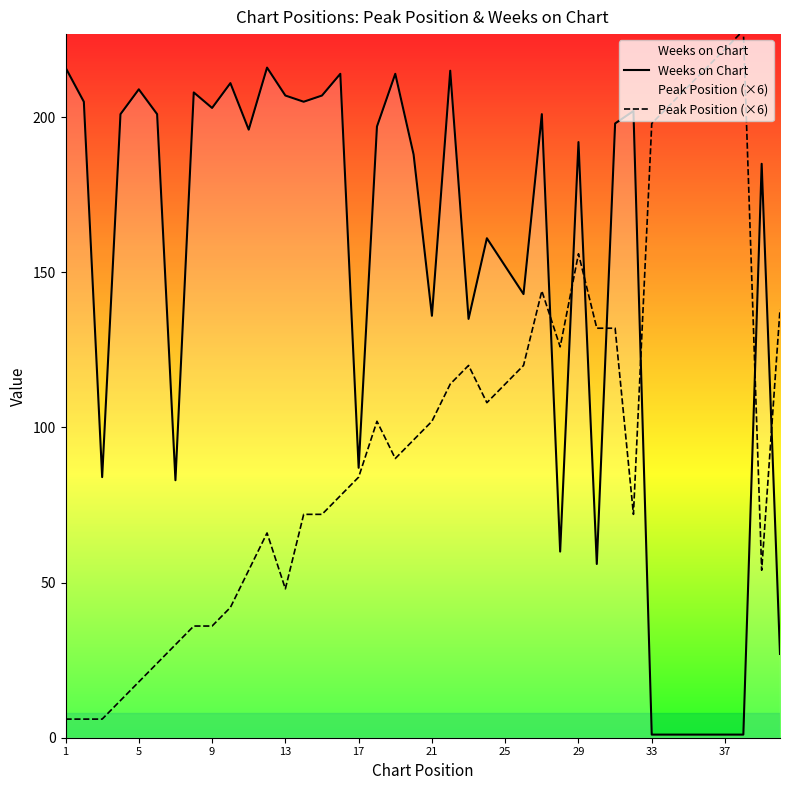

What is the maximum value for Weeks on Chart?

216